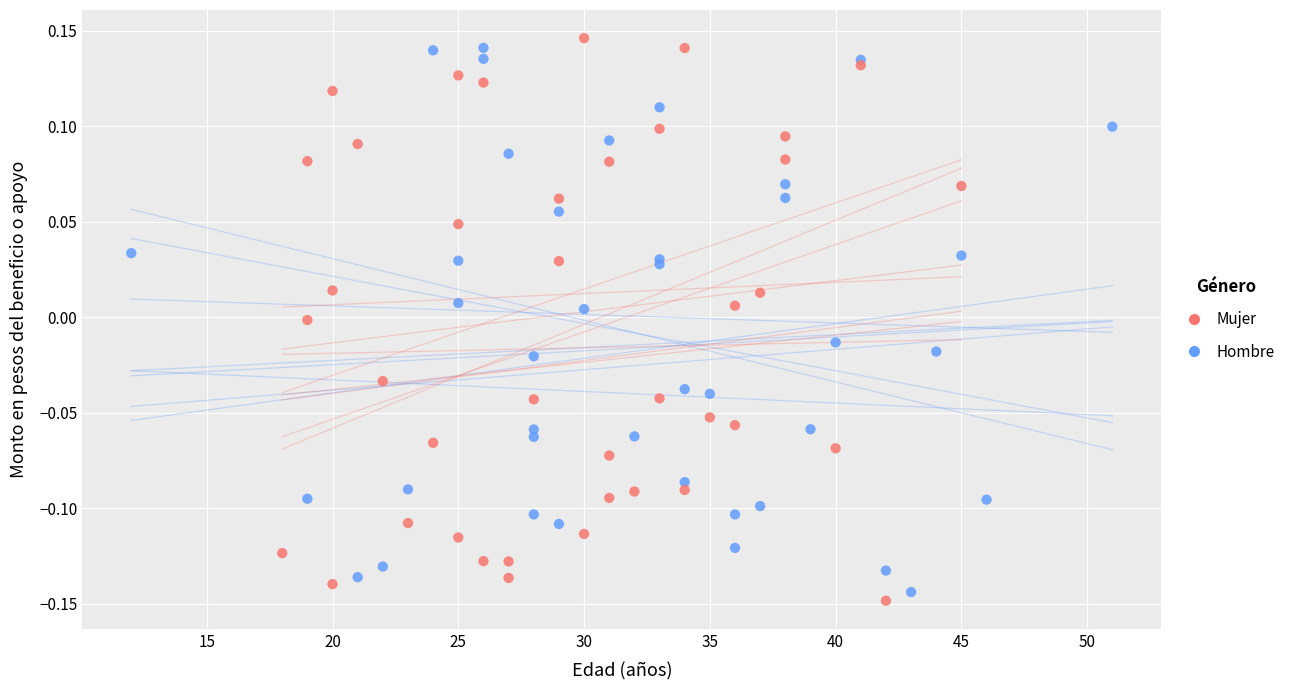

Which series reaches the maximum Y coordinate?

Mujer